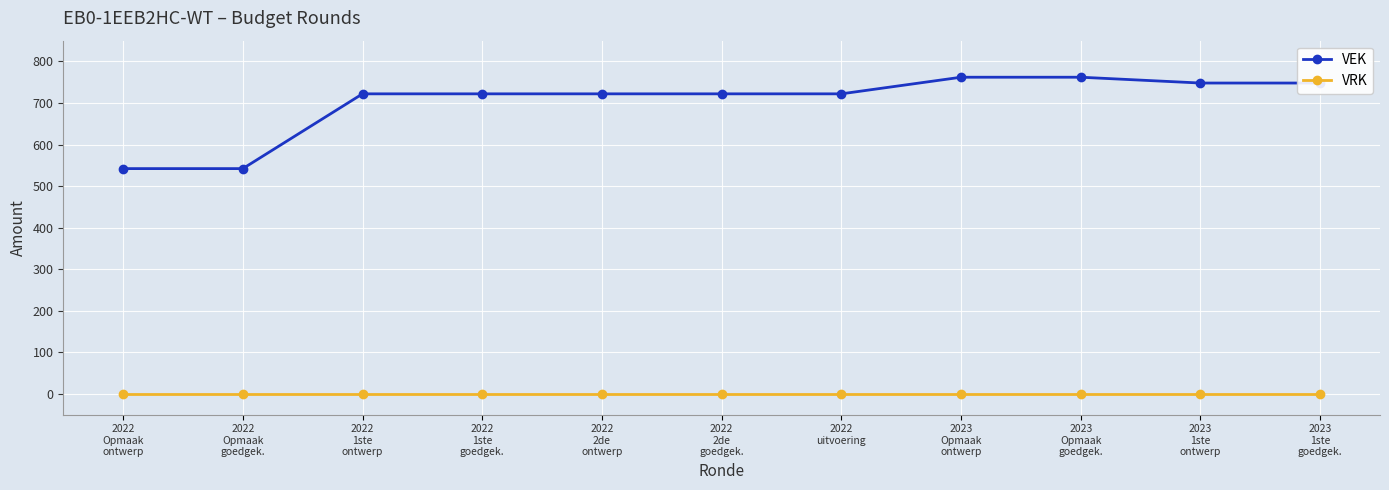

Is it true that VEK equals 722 at 2022
1ste
ontwerp?

True